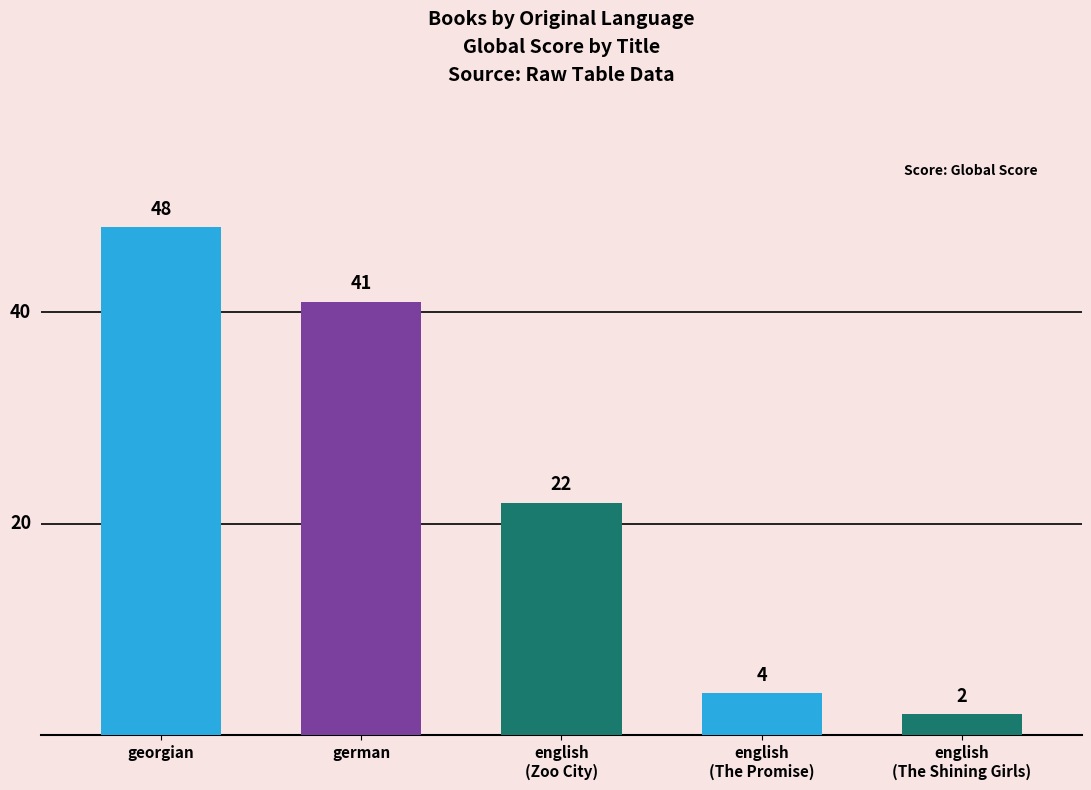

What position from the right is english
(Zoo City)?

3